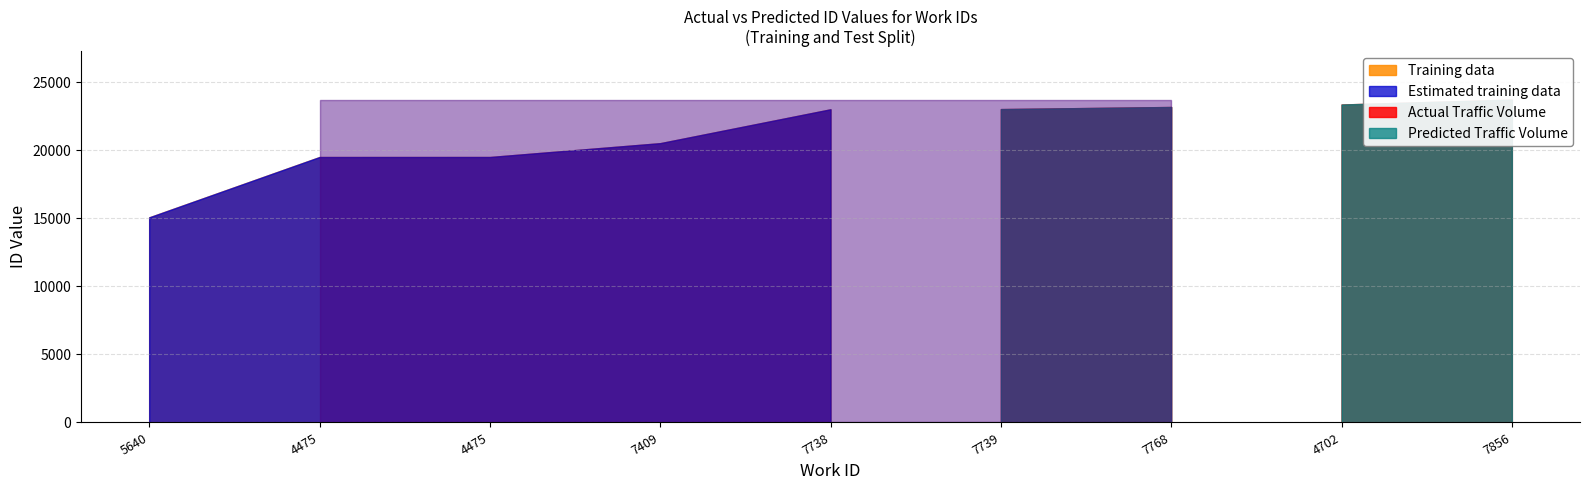

What is the label of the 7th point from the right?

4475